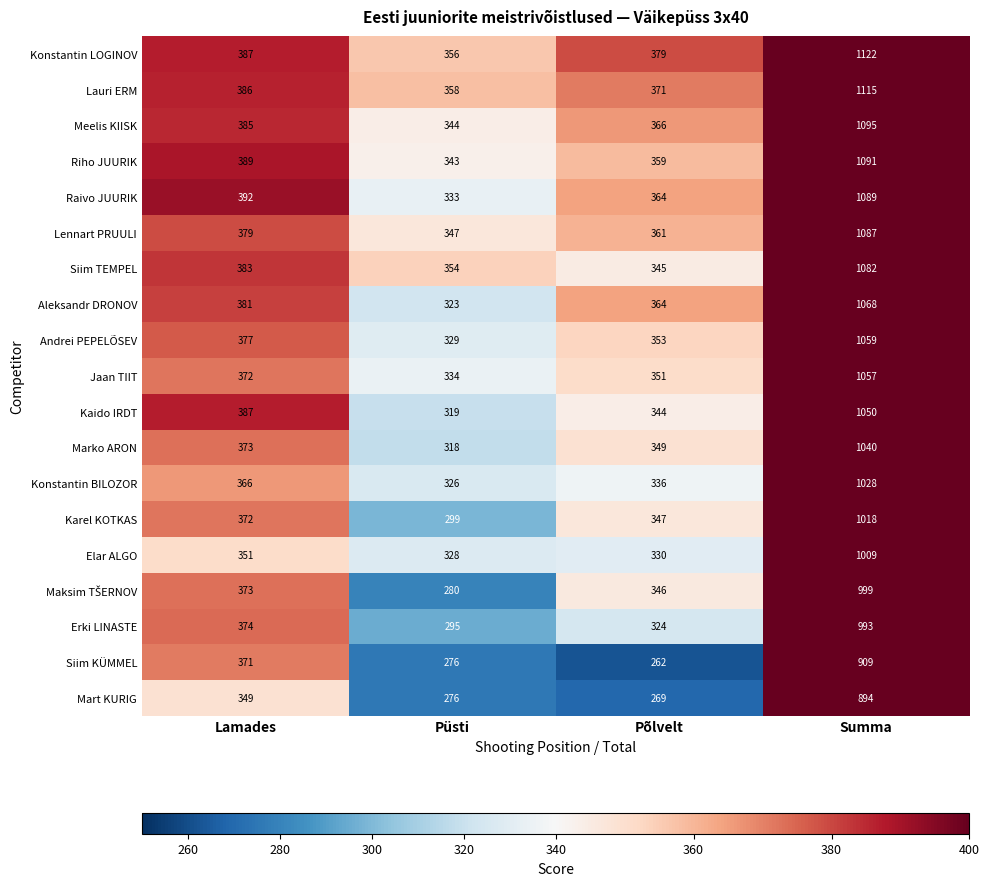

The Meelis KIISK series shows 634 at Põlvelt. True or false?

False